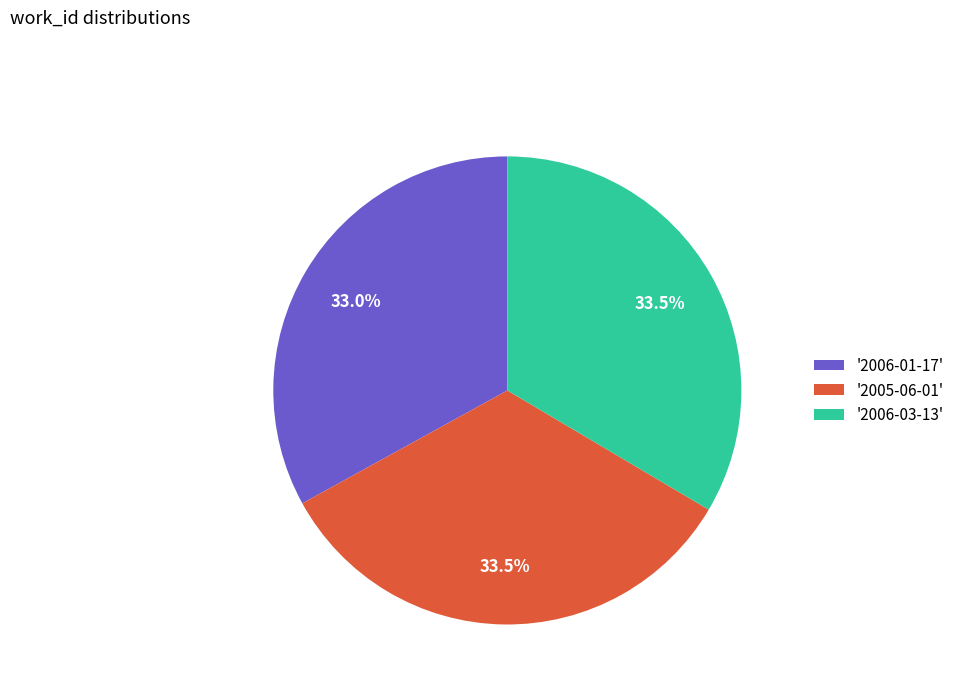

Count the number of slices in the pie.

3